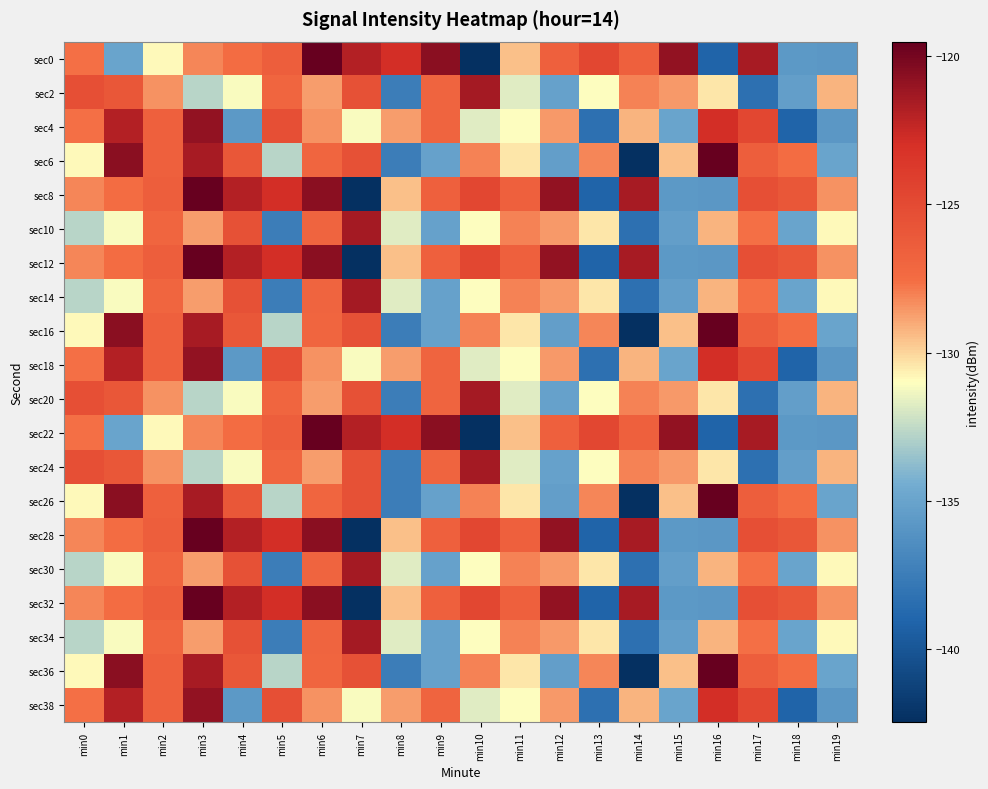

Reading left to right, list all the values displayed in this chart.

sec0: min0=-127.6	min1=-135.0	min2=-130.9	min3=-128.2	min4=-127.5	min5=-126.5	min6=-119.5	min7=-121.9	min8=-122.9	min9=-120.6	min10=-142.5	min11=-129.5	min12=-126.7	min13=-124.8	min14=-126.6	min15=-120.9	min16=-139.1	min17=-121.5	min18=-135.7	min19=-135.8
sec2: min0=-125.4	min1=-126.0	min2=-128.4	min3=-132.7	min4=-131.1	min5=-127.0	min6=-128.7	min7=-125.5	min8=-137.5	min9=-126.9	min10=-121.4	min11=-131.7	min12=-135.2	min13=-131.1	min14=-128.1	min15=-128.6	min16=-130.4	min17=-138.3	min18=-135.3	min19=-129.2
sec4: min0=-127.6	min1=-121.9	min2=-126.7	min3=-120.9	min4=-135.7	min5=-125.4	min6=-128.4	min7=-131.1	min8=-128.7	min9=-126.9	min10=-131.7	min11=-131.1	min12=-128.6	min13=-138.3	min14=-129.2	min15=-135.0	min16=-122.9	min17=-124.8	min18=-139.1	min19=-135.8
sec6: min0=-130.9	min1=-120.6	min2=-126.6	min3=-121.5	min4=-126.0	min5=-132.7	min6=-127.0	min7=-125.5	min8=-137.5	min9=-135.2	min10=-128.1	min11=-130.4	min12=-135.3	min13=-128.2	min14=-142.5	min15=-129.5	min16=-119.5	min17=-126.5	min18=-127.5	min19=-135.0
sec8: min0=-128.2	min1=-127.5	min2=-126.5	min3=-119.5	min4=-121.9	min5=-122.9	min6=-120.6	min7=-142.5	min8=-129.5	min9=-126.7	min10=-124.8	min11=-126.6	min12=-120.9	min13=-139.1	min14=-121.5	min15=-135.7	min16=-135.8	min17=-125.4	min18=-126.0	min19=-128.4
sec10: min0=-132.7	min1=-131.1	min2=-127.0	min3=-128.7	min4=-125.5	min5=-137.5	min6=-126.9	min7=-121.4	min8=-131.7	min9=-135.2	min10=-131.1	min11=-128.1	min12=-128.6	min13=-130.4	min14=-138.3	min15=-135.3	min16=-129.2	min17=-127.6	min18=-135.0	min19=-130.9
sec12: min0=-128.2	min1=-127.5	min2=-126.5	min3=-119.5	min4=-121.9	min5=-122.9	min6=-120.6	min7=-142.5	min8=-129.5	min9=-126.7	min10=-124.8	min11=-126.6	min12=-120.9	min13=-139.1	min14=-121.5	min15=-135.7	min16=-135.8	min17=-125.4	min18=-126.0	min19=-128.4
sec14: min0=-132.7	min1=-131.1	min2=-127.0	min3=-128.7	min4=-125.5	min5=-137.5	min6=-126.9	min7=-121.4	min8=-131.7	min9=-135.2	min10=-131.1	min11=-128.1	min12=-128.6	min13=-130.4	min14=-138.3	min15=-135.3	min16=-129.2	min17=-127.6	min18=-135.0	min19=-130.9
sec16: min0=-130.9	min1=-120.6	min2=-126.6	min3=-121.5	min4=-126.0	min5=-132.7	min6=-127.0	min7=-125.5	min8=-137.5	min9=-135.2	min10=-128.1	min11=-130.4	min12=-135.3	min13=-128.2	min14=-142.5	min15=-129.5	min16=-119.5	min17=-126.5	min18=-127.5	min19=-135.0
sec18: min0=-127.6	min1=-121.9	min2=-126.7	min3=-120.9	min4=-135.7	min5=-125.4	min6=-128.4	min7=-131.1	min8=-128.7	min9=-126.9	min10=-131.7	min11=-131.1	min12=-128.6	min13=-138.3	min14=-129.2	min15=-135.0	min16=-122.9	min17=-124.8	min18=-139.1	min19=-135.8
sec20: min0=-125.4	min1=-126.0	min2=-128.4	min3=-132.7	min4=-131.1	min5=-127.0	min6=-128.7	min7=-125.5	min8=-137.5	min9=-126.9	min10=-121.4	min11=-131.7	min12=-135.2	min13=-131.1	min14=-128.1	min15=-128.6	min16=-130.4	min17=-138.3	min18=-135.3	min19=-129.2
sec22: min0=-127.6	min1=-135.0	min2=-130.9	min3=-128.2	min4=-127.5	min5=-126.5	min6=-119.5	min7=-121.9	min8=-122.9	min9=-120.6	min10=-142.5	min11=-129.5	min12=-126.7	min13=-124.8	min14=-126.6	min15=-120.9	min16=-139.1	min17=-121.5	min18=-135.7	min19=-135.8
sec24: min0=-125.4	min1=-126.0	min2=-128.4	min3=-132.7	min4=-131.1	min5=-127.0	min6=-128.7	min7=-125.5	min8=-137.5	min9=-126.9	min10=-121.4	min11=-131.7	min12=-135.2	min13=-131.1	min14=-128.1	min15=-128.6	min16=-130.4	min17=-138.3	min18=-135.3	min19=-129.2
sec26: min0=-130.9	min1=-120.6	min2=-126.6	min3=-121.5	min4=-126.0	min5=-132.7	min6=-127.0	min7=-125.5	min8=-137.5	min9=-135.2	min10=-128.1	min11=-130.4	min12=-135.3	min13=-128.2	min14=-142.5	min15=-129.5	min16=-119.5	min17=-126.5	min18=-127.5	min19=-135.0
sec28: min0=-128.2	min1=-127.5	min2=-126.5	min3=-119.5	min4=-121.9	min5=-122.9	min6=-120.6	min7=-142.5	min8=-129.5	min9=-126.7	min10=-124.8	min11=-126.6	min12=-120.9	min13=-139.1	min14=-121.5	min15=-135.7	min16=-135.8	min17=-125.4	min18=-126.0	min19=-128.4
sec30: min0=-132.7	min1=-131.1	min2=-127.0	min3=-128.7	min4=-125.5	min5=-137.5	min6=-126.9	min7=-121.4	min8=-131.7	min9=-135.2	min10=-131.1	min11=-128.1	min12=-128.6	min13=-130.4	min14=-138.3	min15=-135.3	min16=-129.2	min17=-127.6	min18=-135.0	min19=-130.9
sec32: min0=-128.2	min1=-127.5	min2=-126.5	min3=-119.5	min4=-121.9	min5=-122.9	min6=-120.6	min7=-142.5	min8=-129.5	min9=-126.7	min10=-124.8	min11=-126.6	min12=-120.9	min13=-139.1	min14=-121.5	min15=-135.7	min16=-135.8	min17=-125.4	min18=-126.0	min19=-128.4
sec34: min0=-132.7	min1=-131.1	min2=-127.0	min3=-128.7	min4=-125.5	min5=-137.5	min6=-126.9	min7=-121.4	min8=-131.7	min9=-135.2	min10=-131.1	min11=-128.1	min12=-128.6	min13=-130.4	min14=-138.3	min15=-135.3	min16=-129.2	min17=-127.6	min18=-135.0	min19=-130.9
sec36: min0=-130.9	min1=-120.6	min2=-126.6	min3=-121.5	min4=-126.0	min5=-132.7	min6=-127.0	min7=-125.5	min8=-137.5	min9=-135.2	min10=-128.1	min11=-130.4	min12=-135.3	min13=-128.2	min14=-142.5	min15=-129.5	min16=-119.5	min17=-126.5	min18=-127.5	min19=-135.0
sec38: min0=-127.6	min1=-121.9	min2=-126.7	min3=-120.9	min4=-135.7	min5=-125.4	min6=-128.4	min7=-131.1	min8=-128.7	min9=-126.9	min10=-131.7	min11=-131.1	min12=-128.6	min13=-138.3	min14=-129.2	min15=-135.0	min16=-122.9	min17=-124.8	min18=-139.1	min19=-135.8